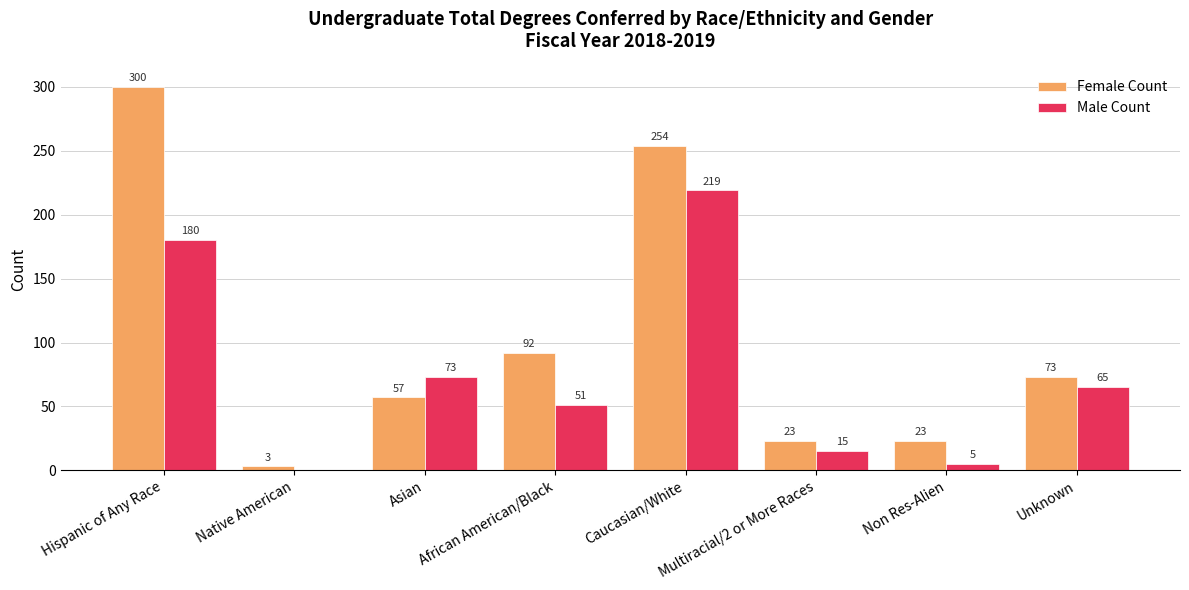

Reading left to right, what are all the values shown in this chart?

Female Count: 300	3	57	92	254	23	23	73
Male Count: 180	0	73	51	219	15	5	65